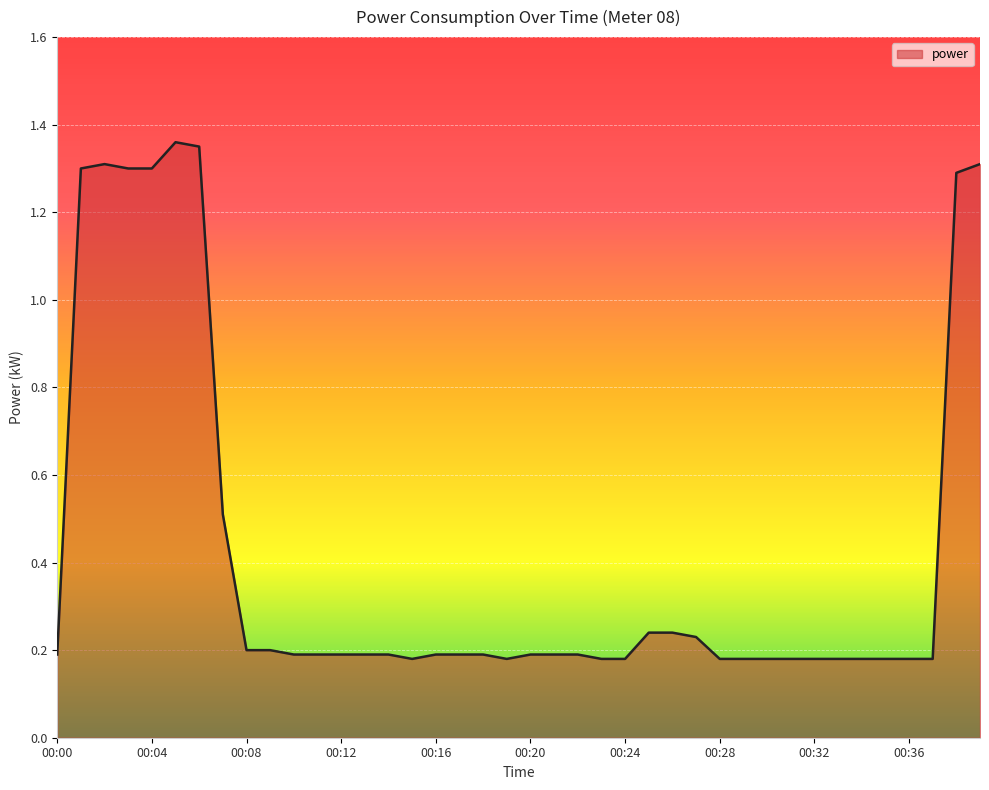

How many lines are shown in the chart?

1